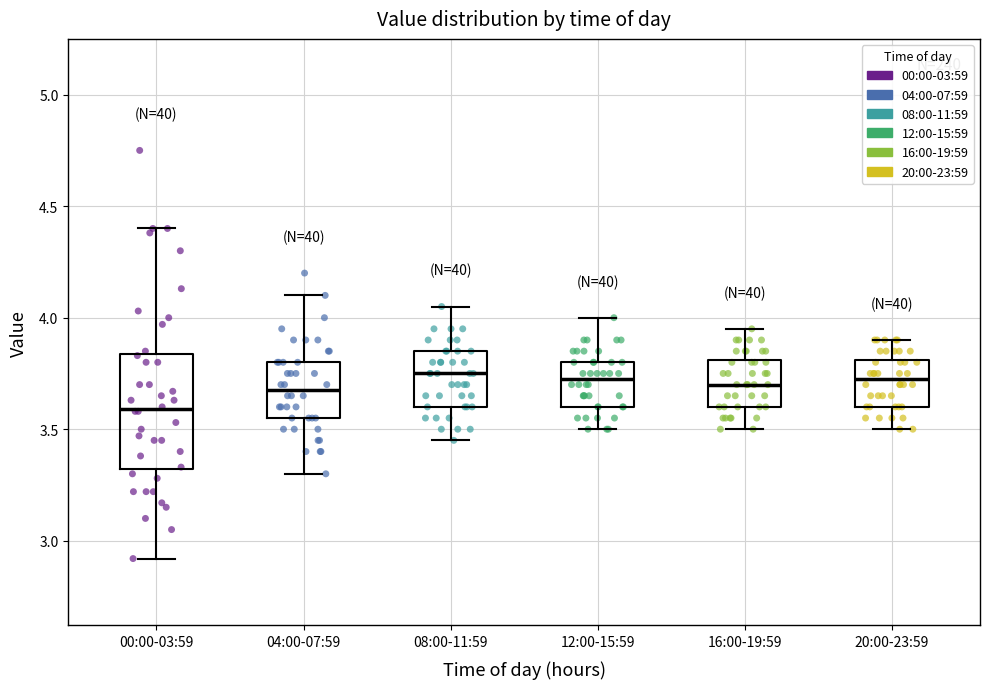

Which box has the lowest median line?

00:00-03:59